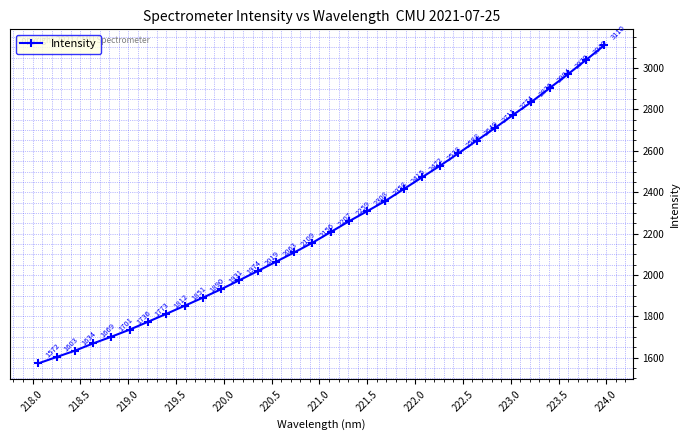

What is the maximum value shown in the chart?

3110.5